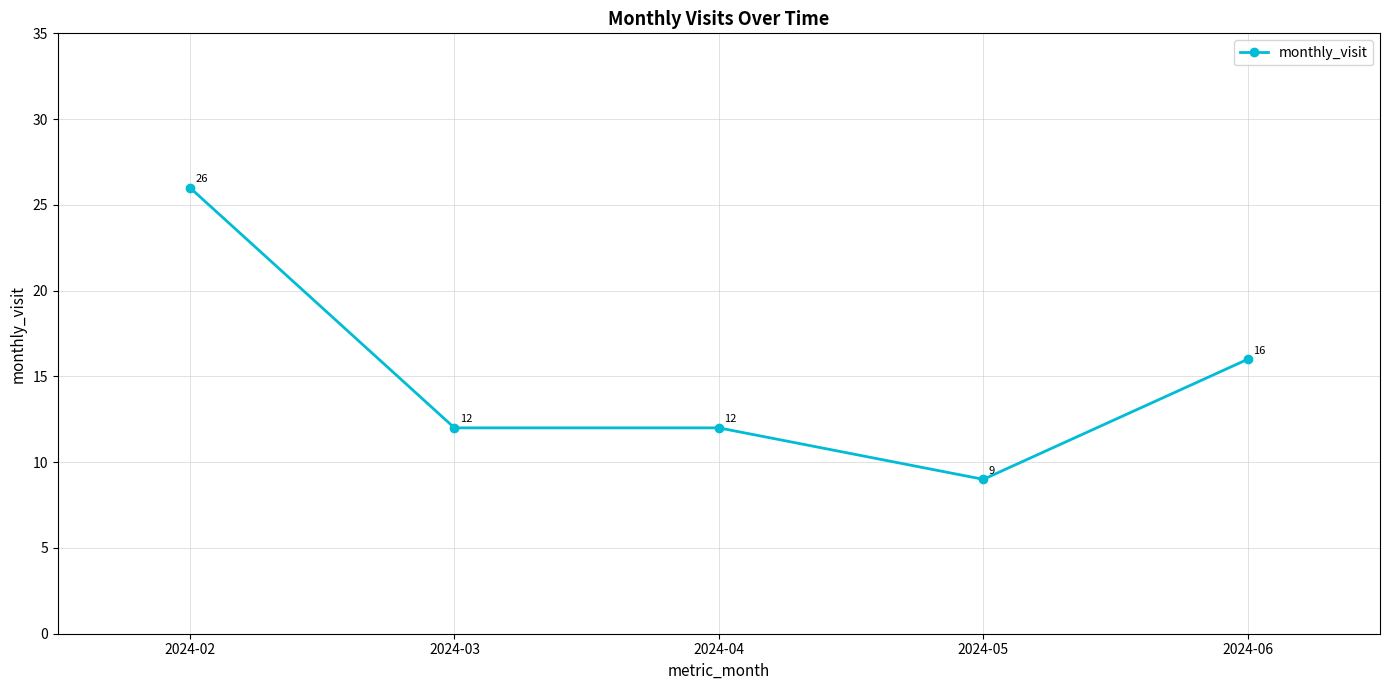

What is the value of the 1st point from the left?

26